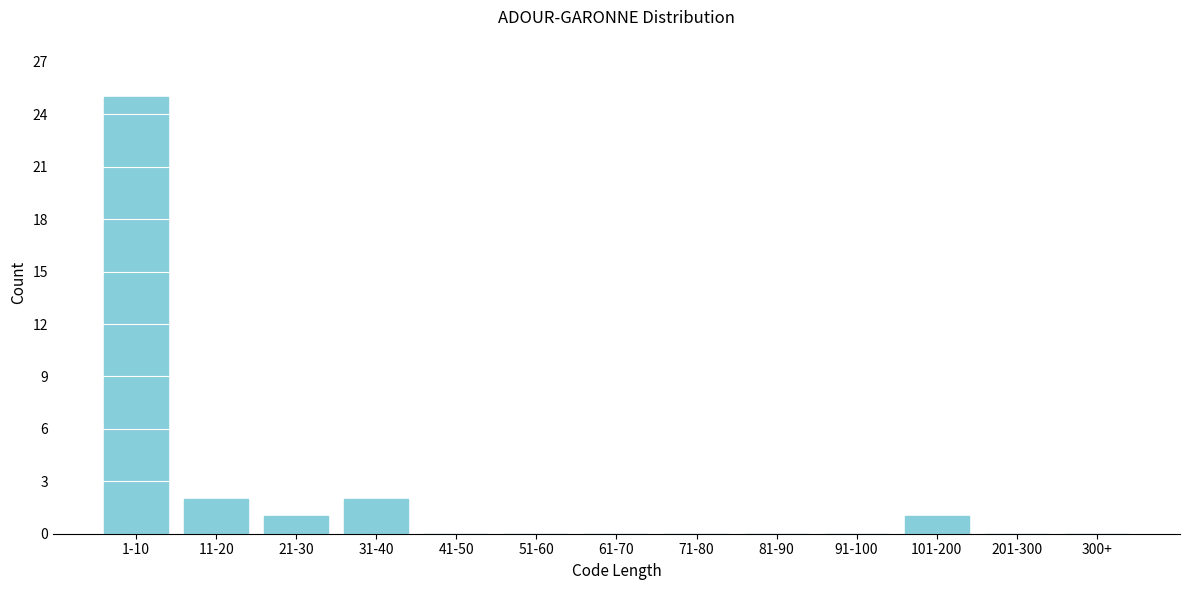

Reading left to right, what are all the values shown in this chart?

1-10=25	11-20=2	21-30=1	31-40=2	41-50=0	51-60=0	61-70=0	71-80=0	81-90=0	91-100=0	101-200=1	201-300=0	300+=0